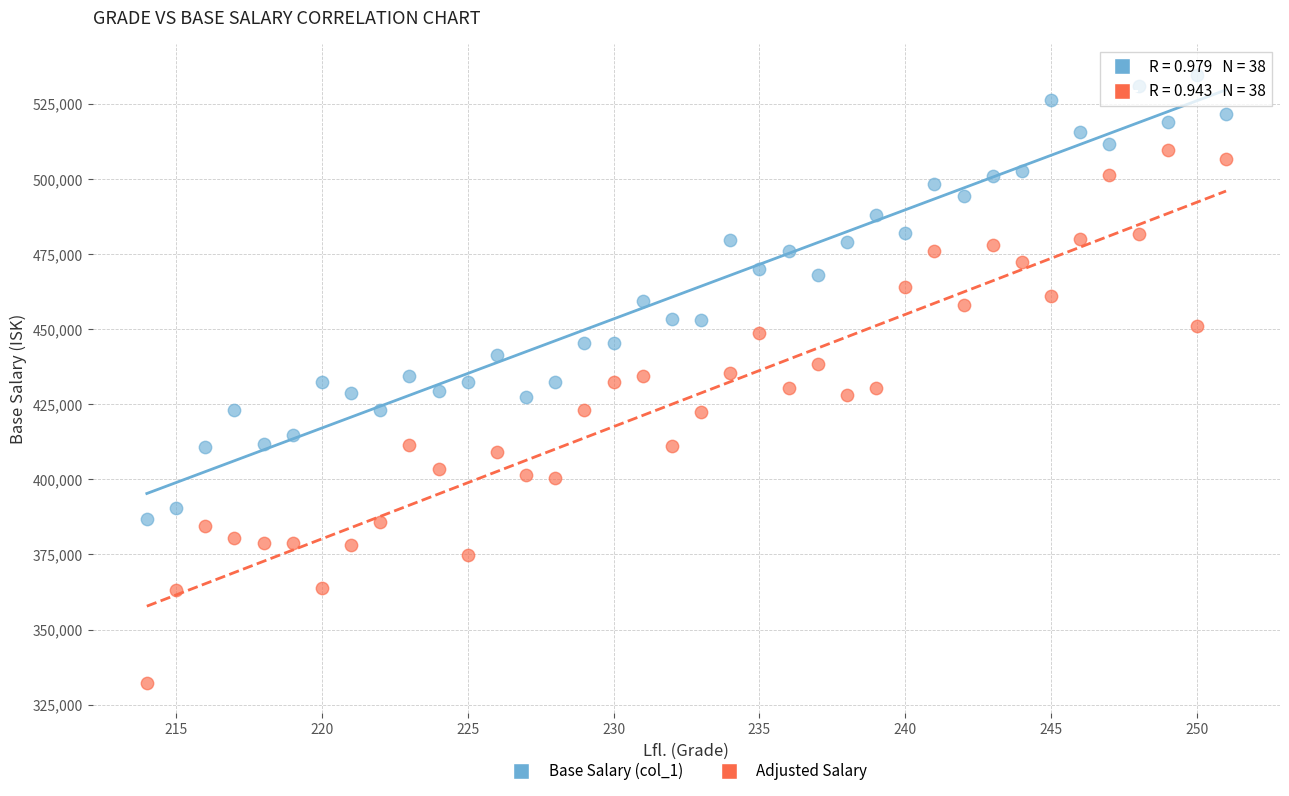

Across all data points, what is the range of Y values (max minus min)?

202406.3